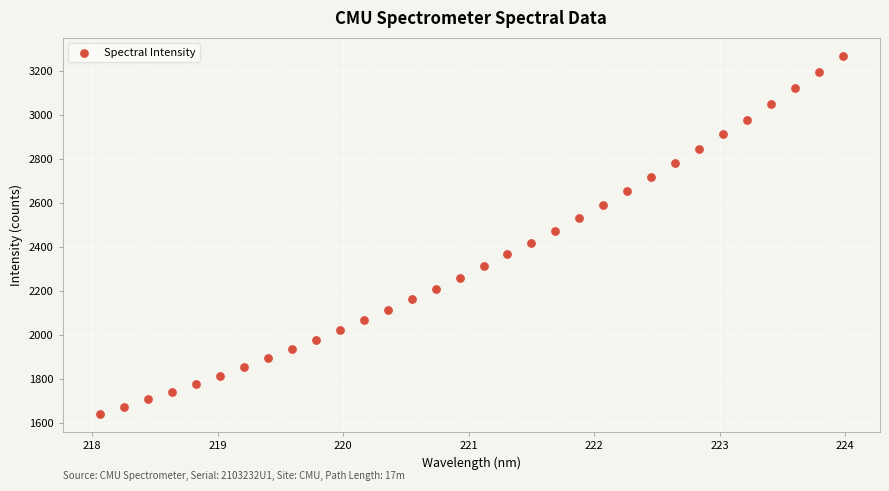

What is the range of X values (max minus min)?

5.9